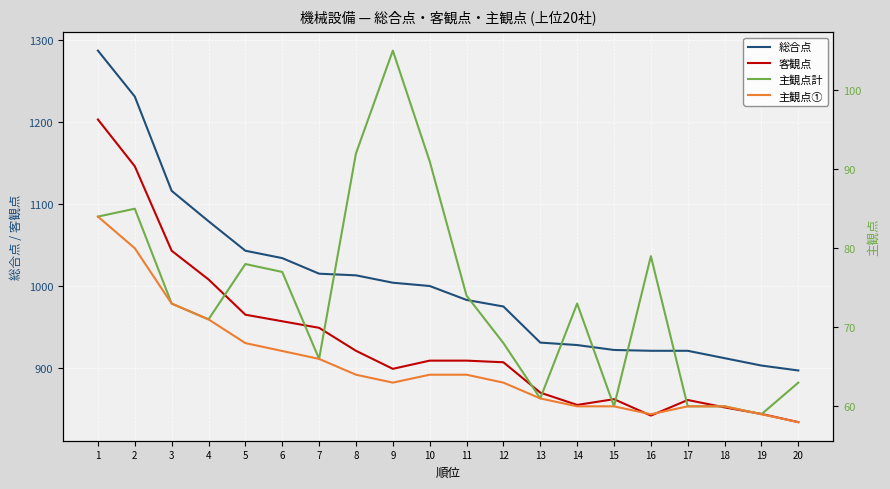

At which label does 主観点計 first exceed 73?

1